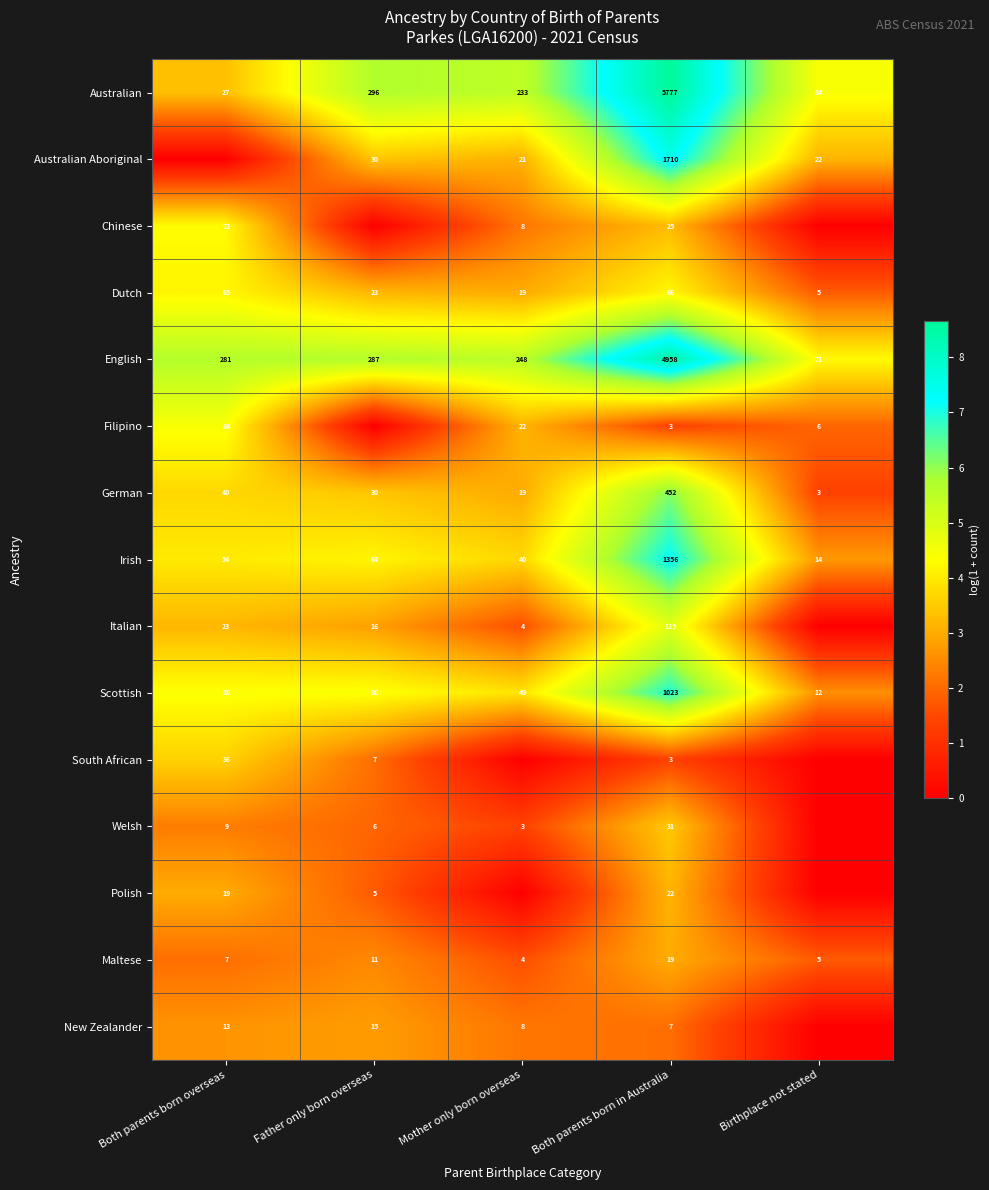

What is the lowest value of the Scottish series?

12